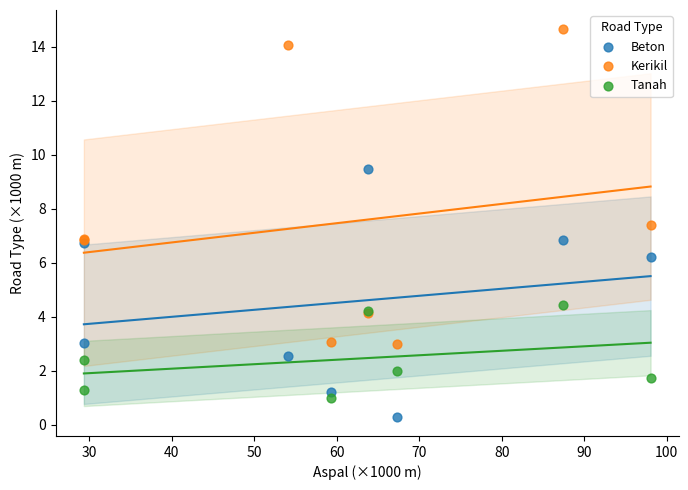

Which series contains the highest Y value?

Kerikil